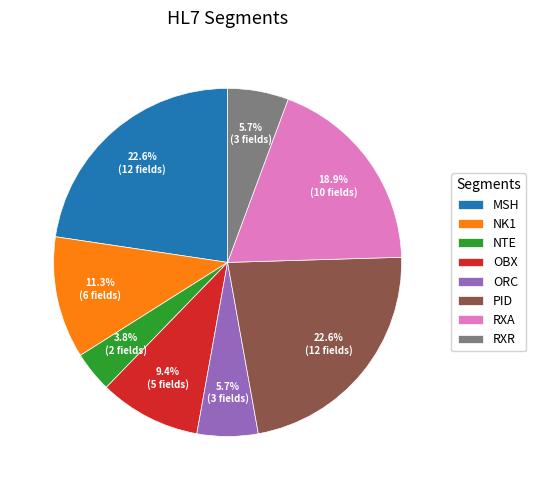

How many segments does this pie chart have?

8